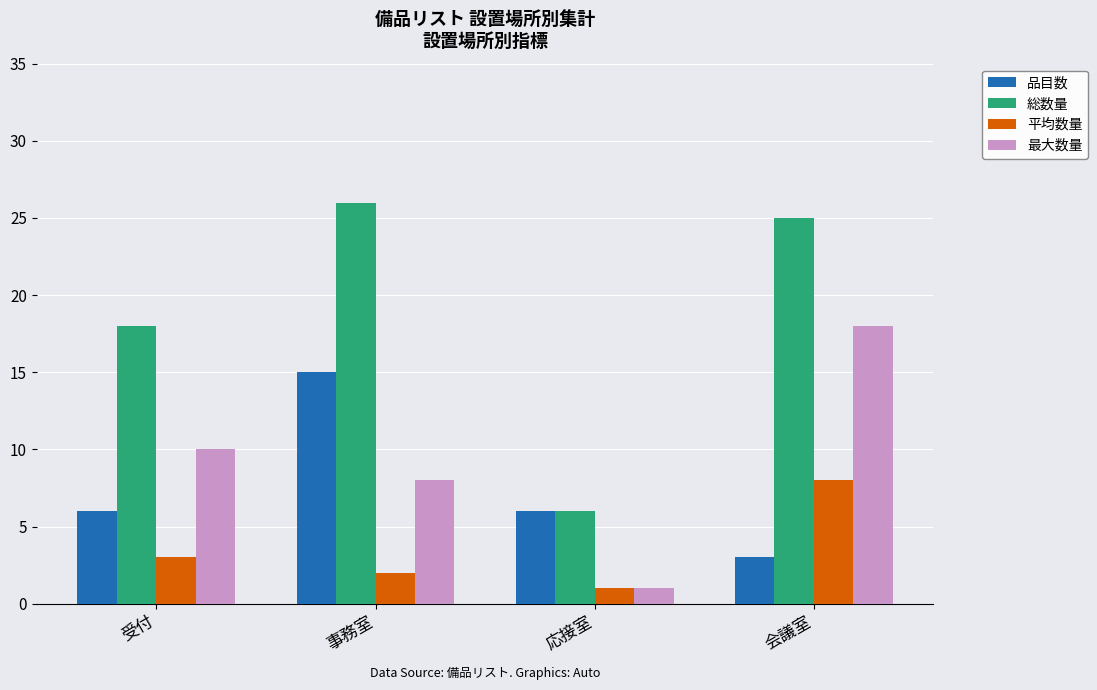

What value does the 最大数量 series have at 事務室, to the nearest 10?

10